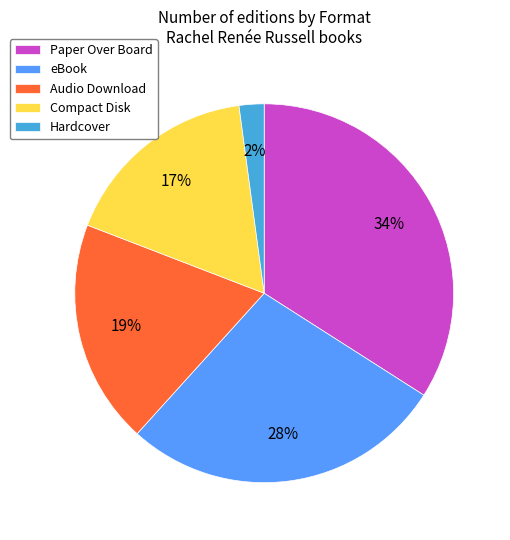

What percentage is the Hardcover slice, to the nearest percent?

2%